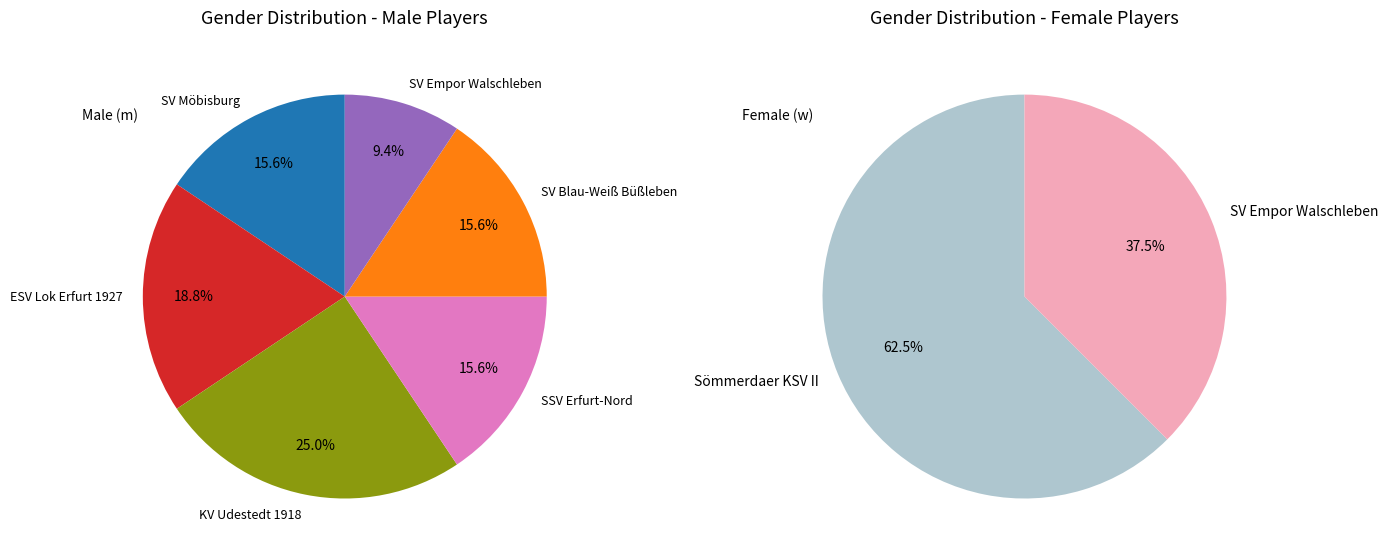

Combined, what portion of the pie is m and w?

100.0%